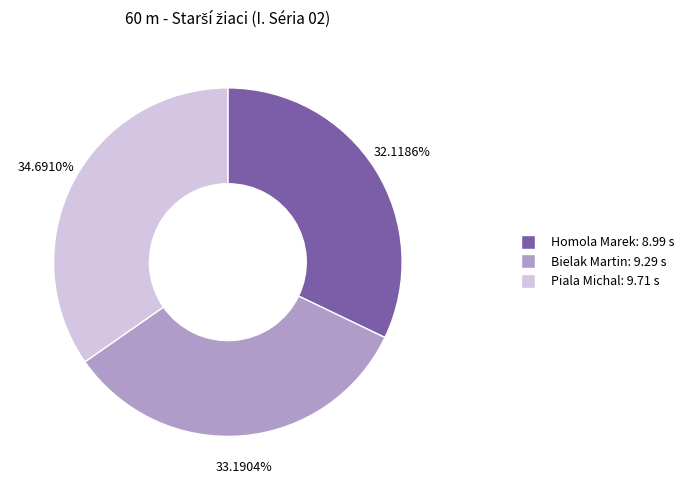

Between Bielak Martin and Homola Marek, which is larger?

Bielak Martin